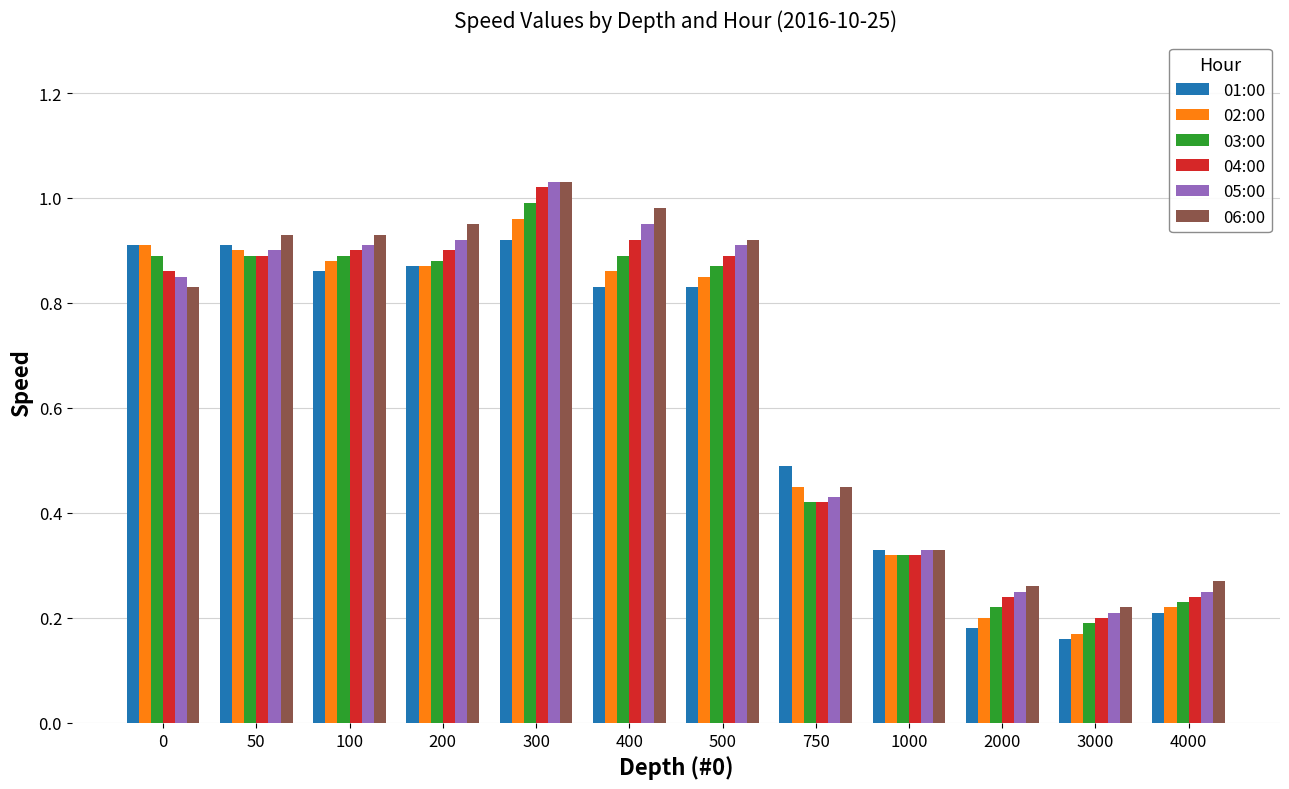

At which label does 04:00 reach its minimum?

3000